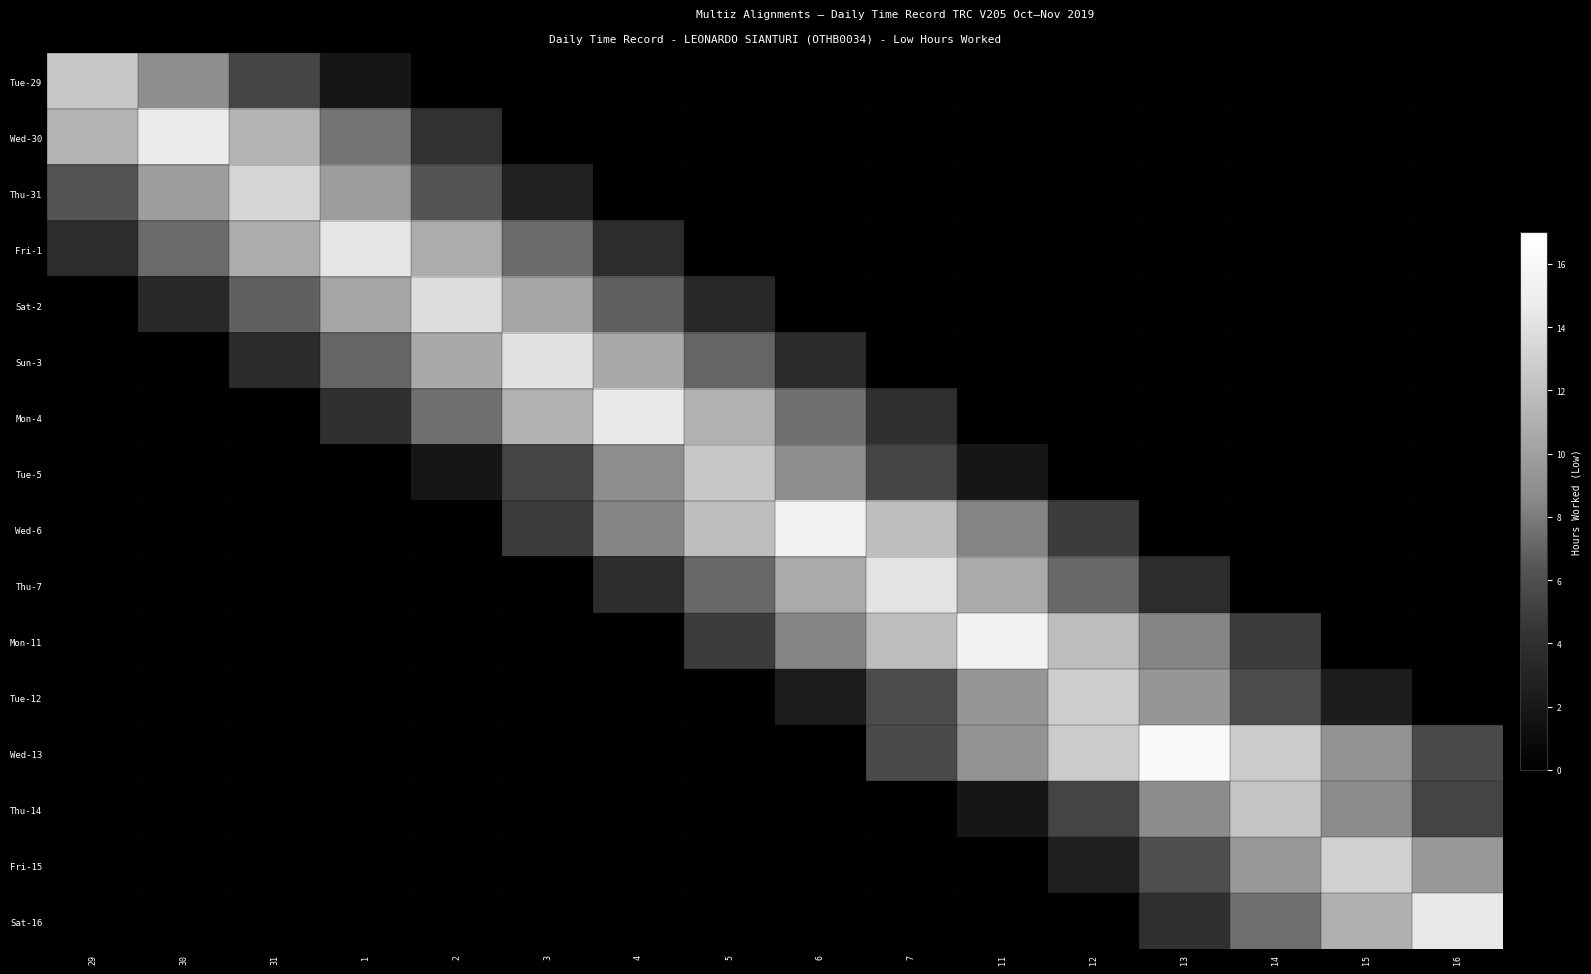

Which has a higher value, 30 or 31?

30